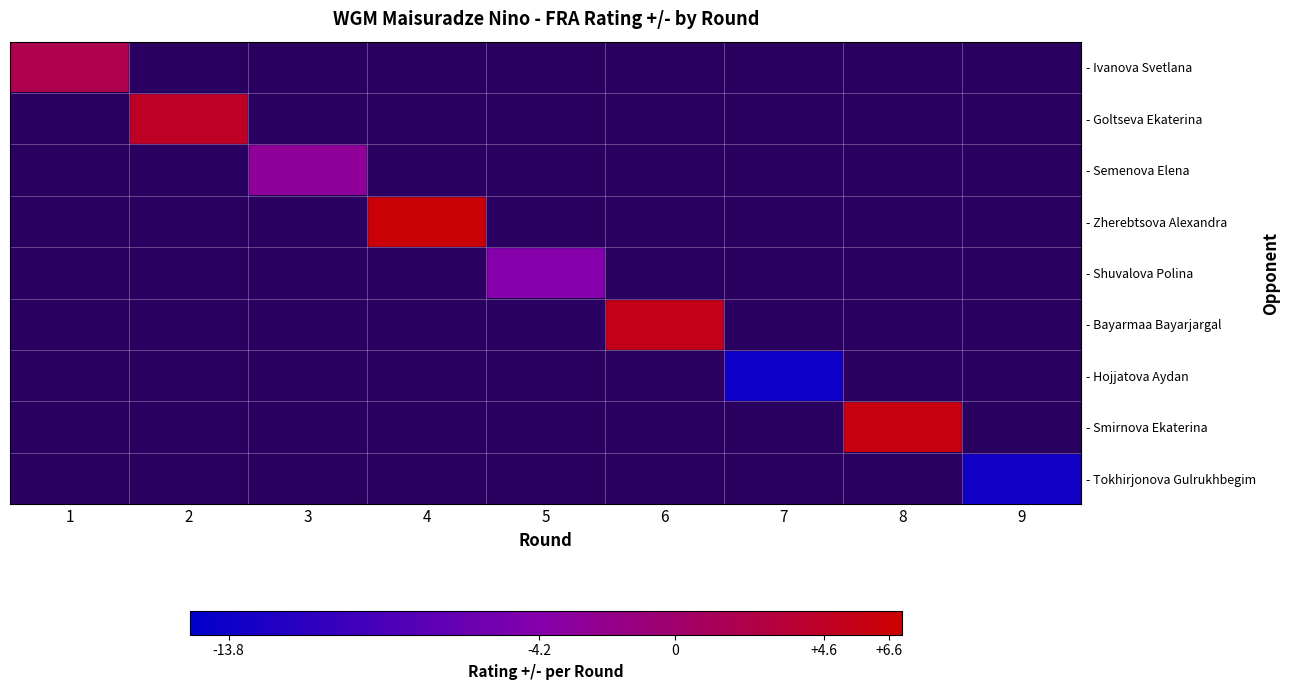

At which category does the chart reach its peak across all series?

4